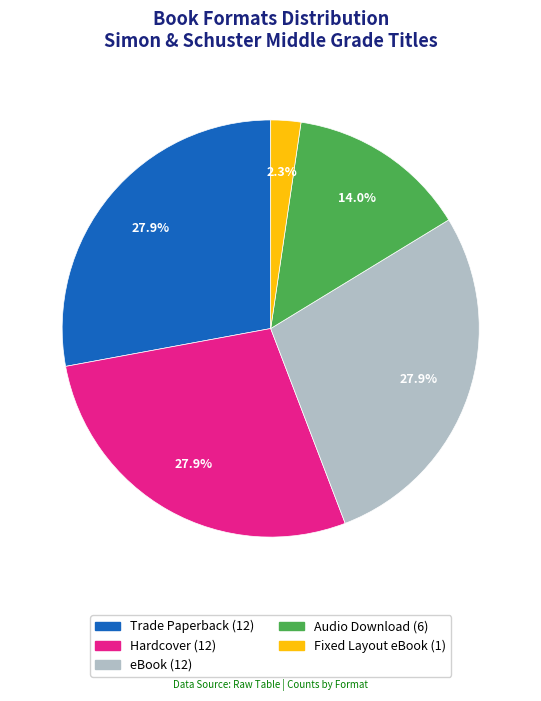

What percentage is the eBook slice, to the nearest percent?

28%